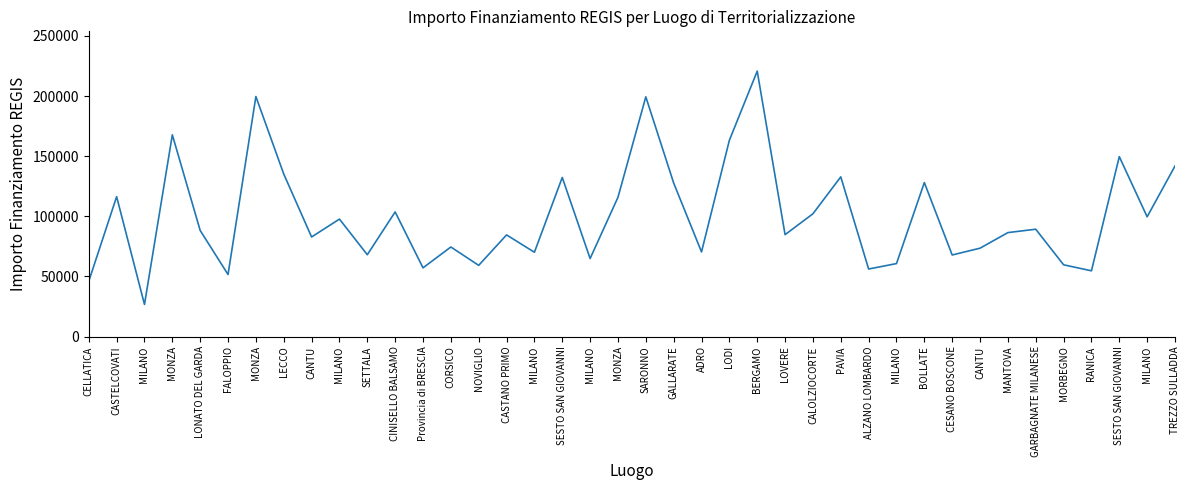

At which category does the chart reach its minimum across all series?

MILANO